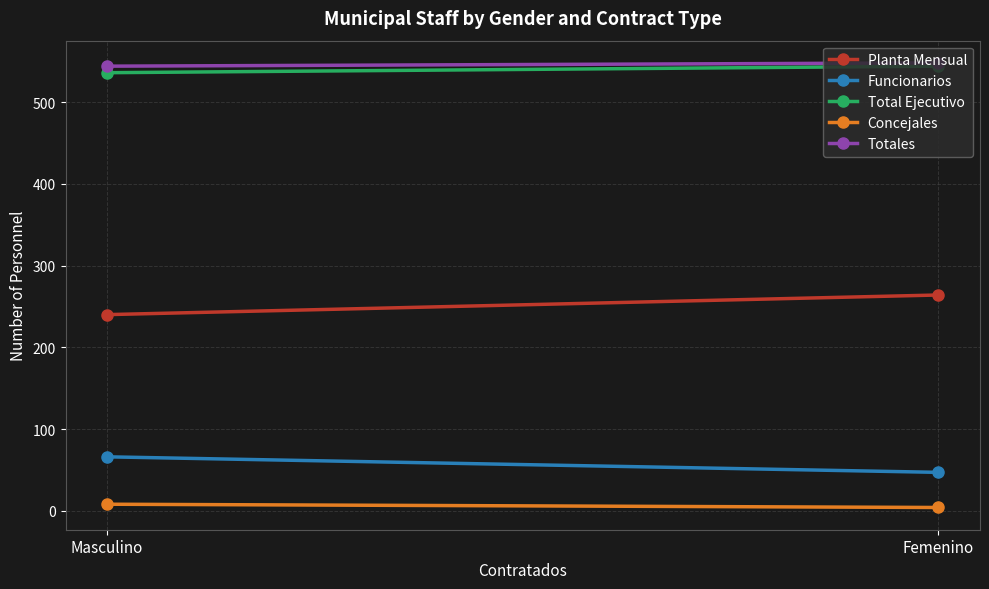

Reading right to left, transcribe all the data shown in this chart.

Planta Mensual: 240	264
Funcionarios: 66	47
Total Ejecutivo: 536	544
Concejales: 8	4
Totales: 544	548